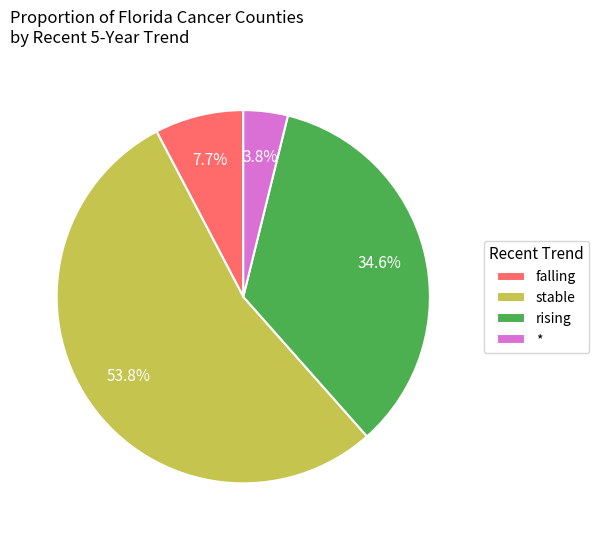

Between rising and falling, which is larger?

rising